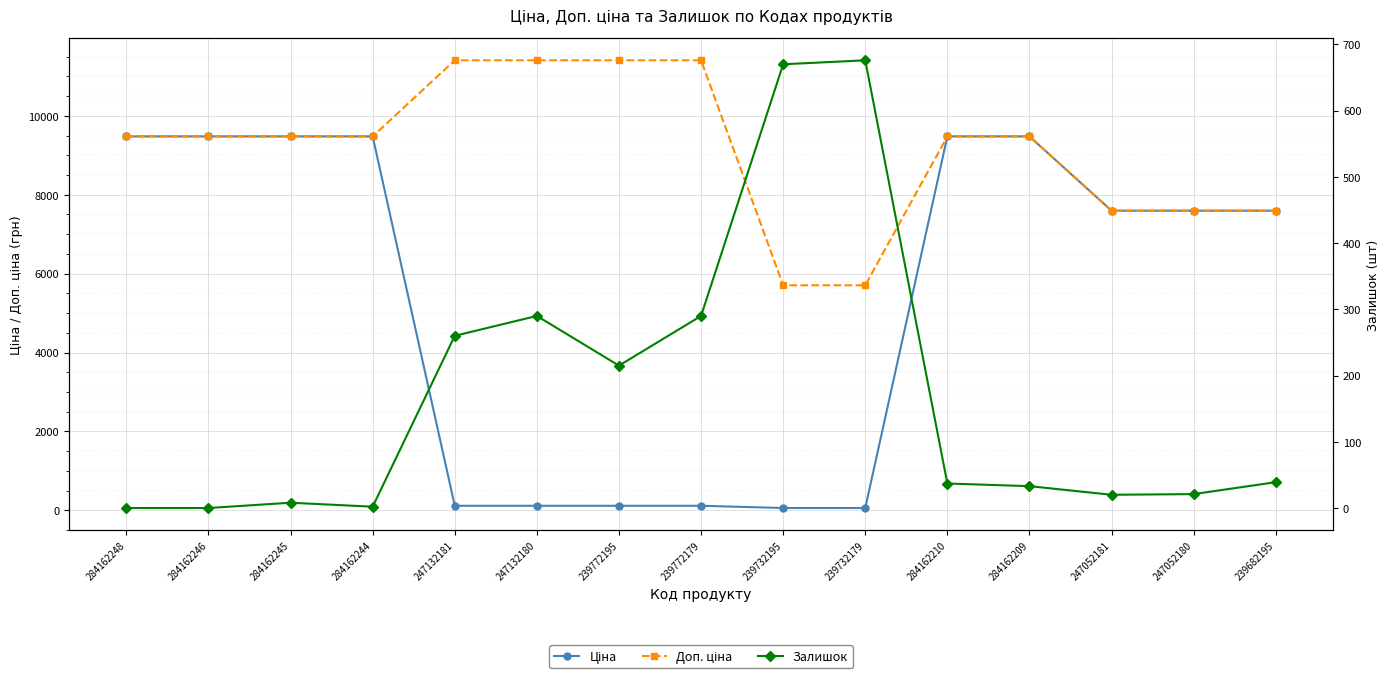

Between 284162244 and 239772195, which is larger?

284162244